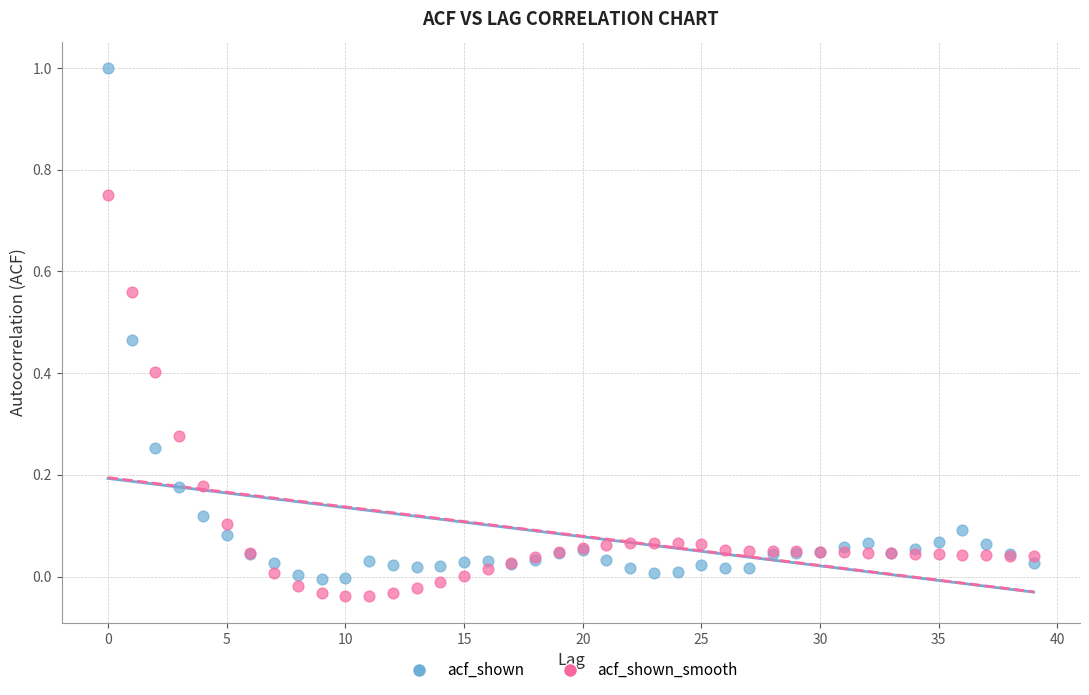

Which series has the largest Y range (max minus min)?

acf_shown